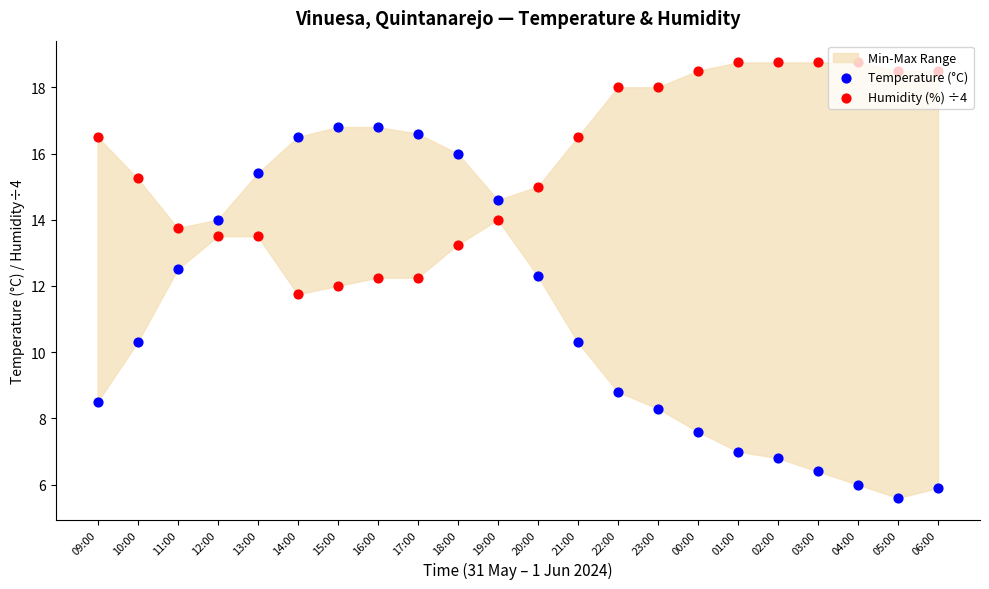

What is the total value across all series at 02:00?

25.6